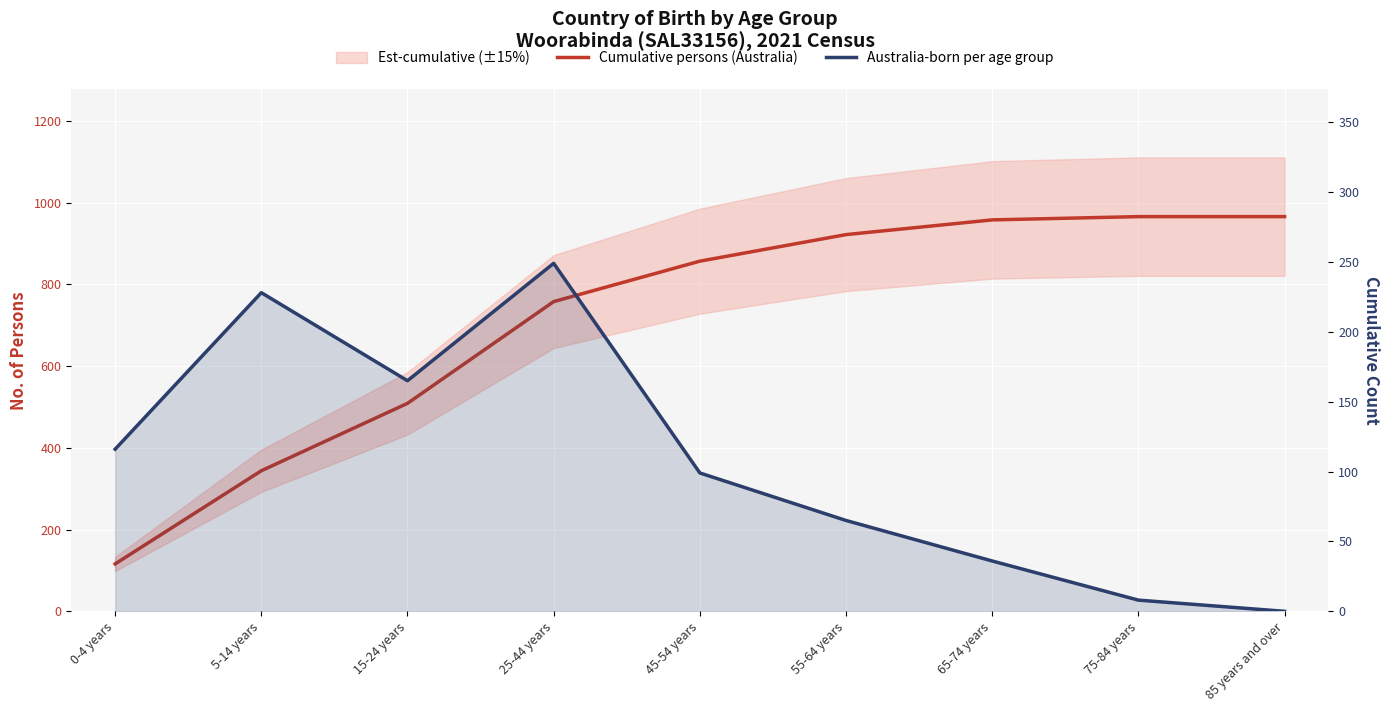

Which has a higher value, 25-44 years or 45-54 years?

45-54 years